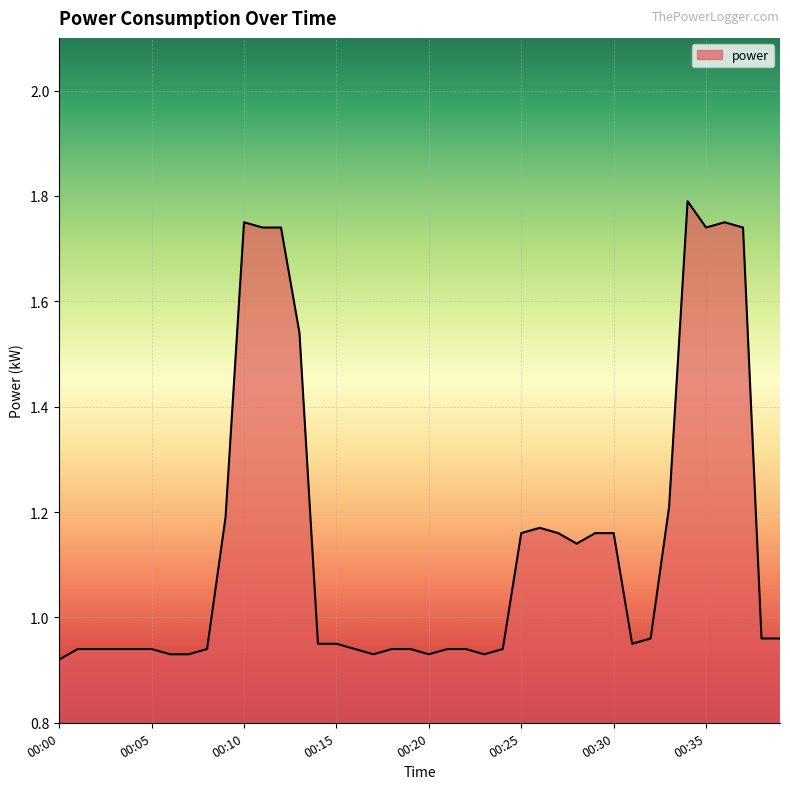

What is the difference between the second highest and second lowest values?

0.8